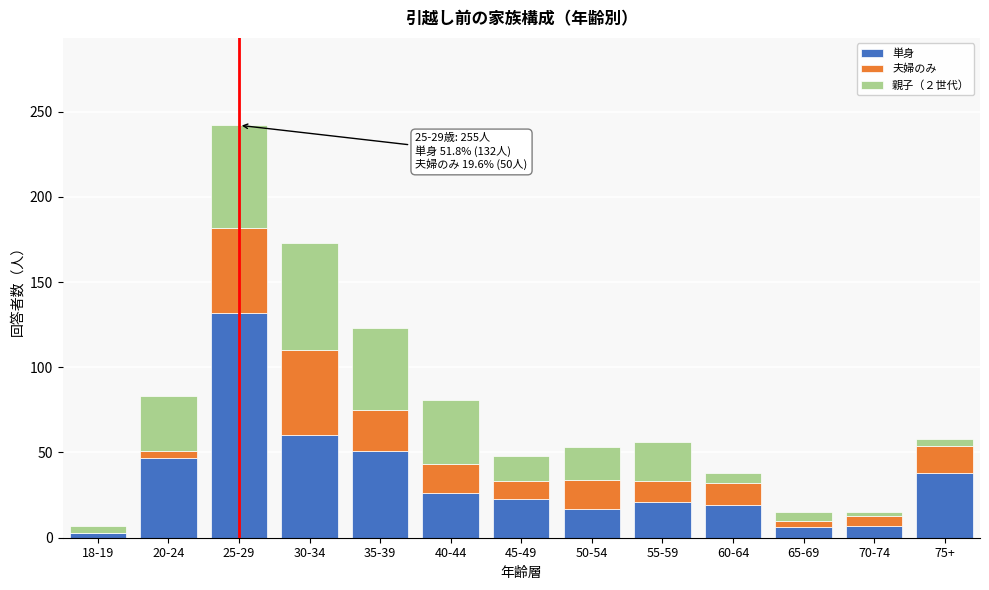

The 単身 series shows 17 at 50-54. True or false?

True